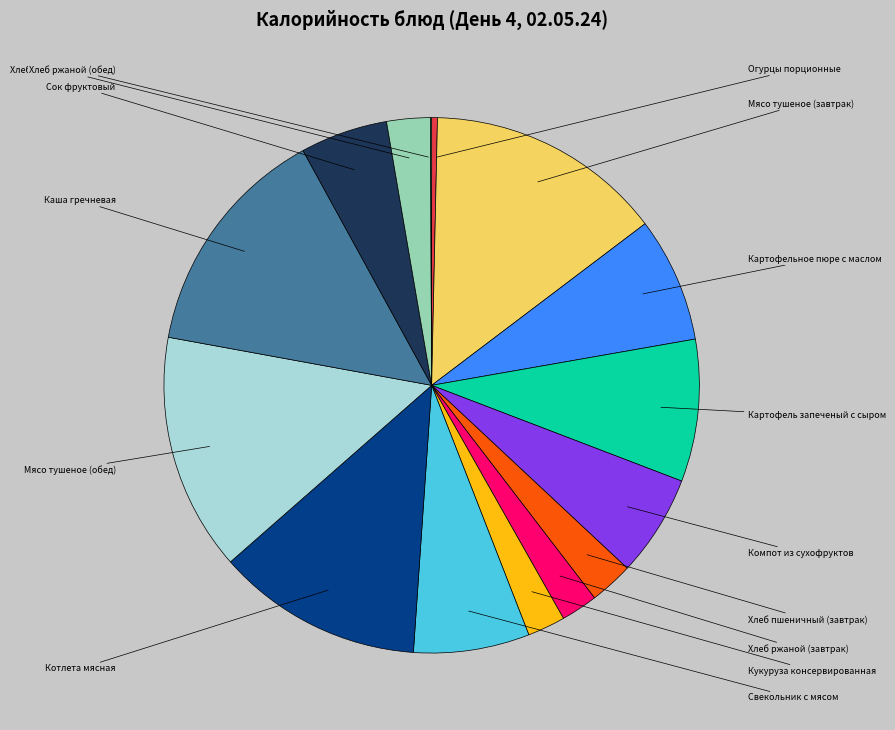

How many segments does this pie chart have?

15